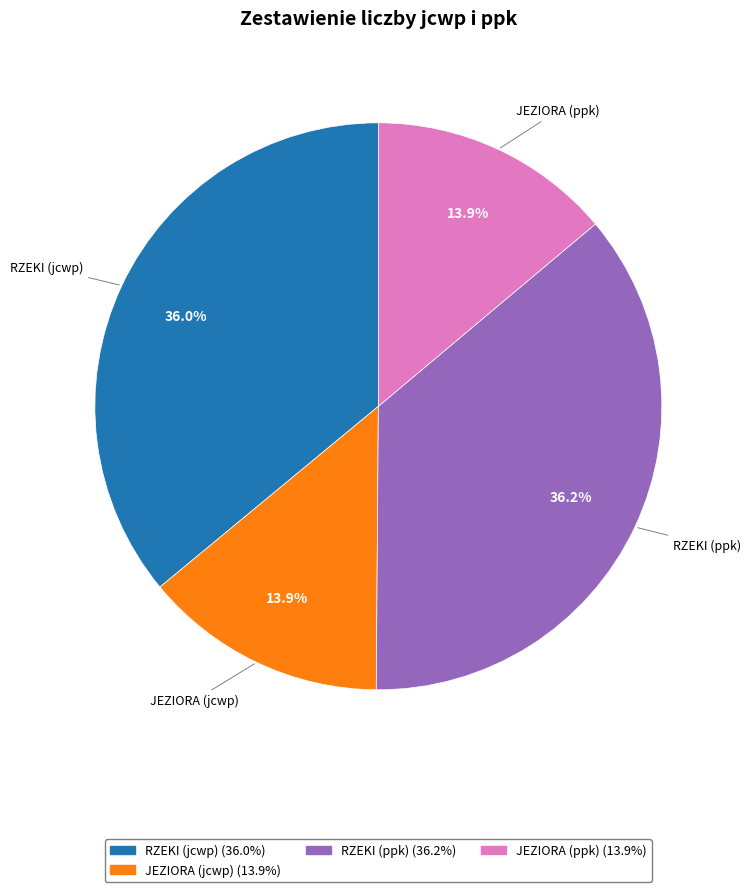

Is there any slice that represents more than half of the pie?

No